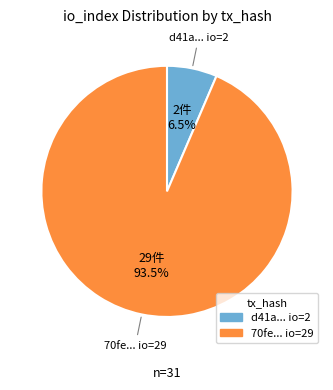

Is there a majority slice in this chart?

Yes